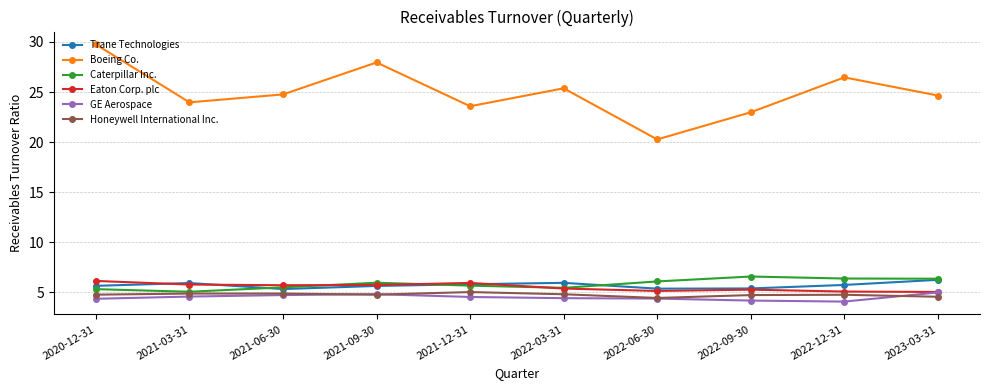

True or false: GE Aerospace and Boeing Co. intersect in this chart.

False